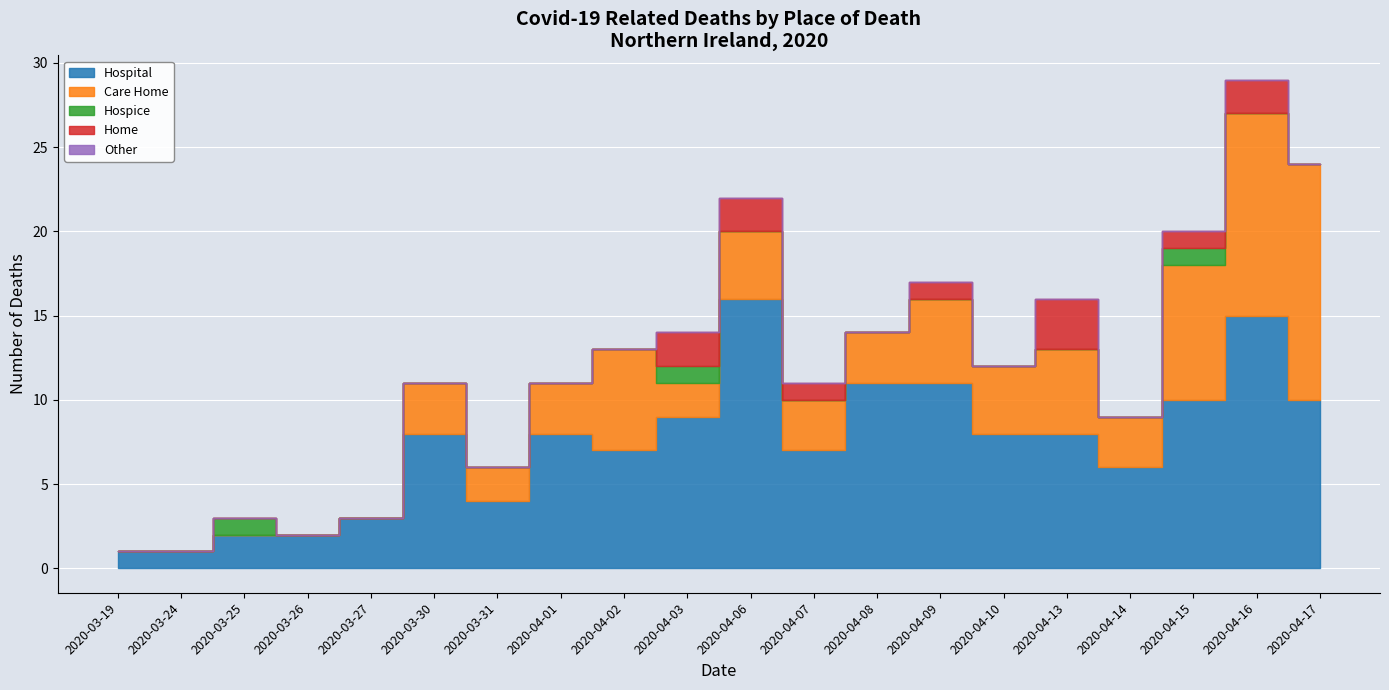

What is the total value across all series at 2020-04-13?

16